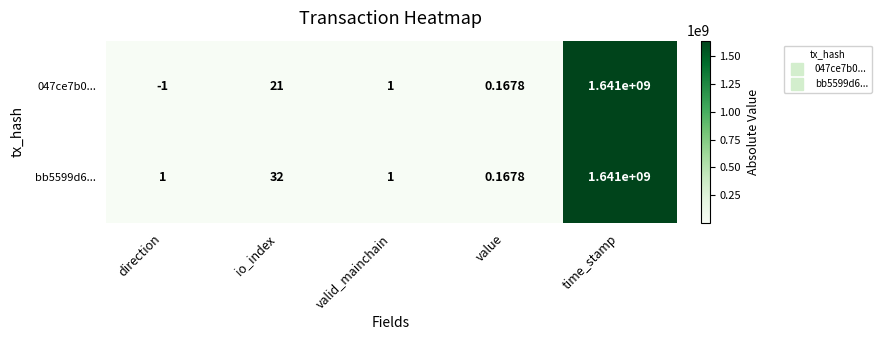

Where is 047ce7b0... nearest to the value 820499999?

io_index